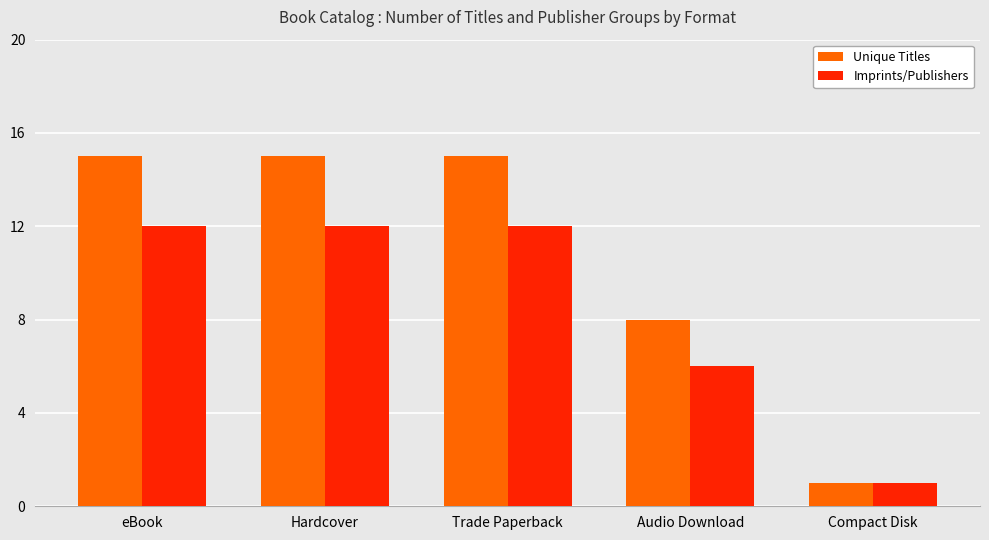

What is the minimum value for Unique Titles?

1